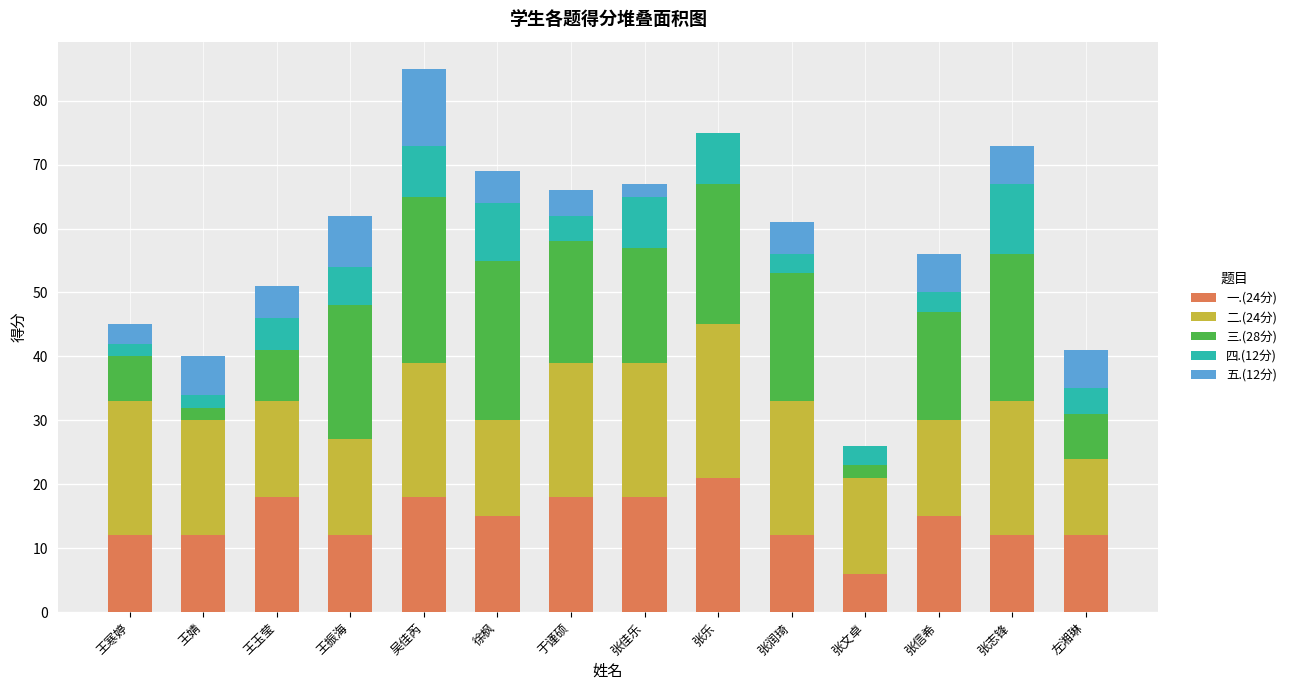

What value does the 三.(28分) series have at 张信希, to the nearest 5?

15